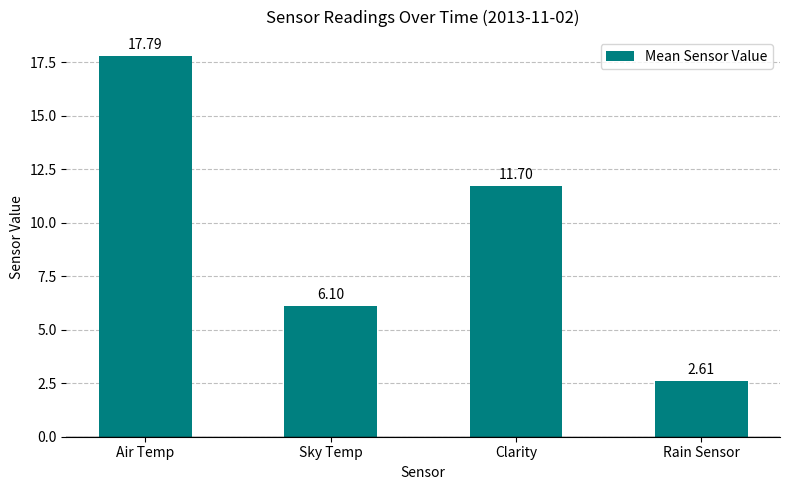

Reading left to right, list all the values displayed in this chart.

Air Temp=17.8	Sky Temp=6.1	Clarity=11.7	Rain Sensor=2.6